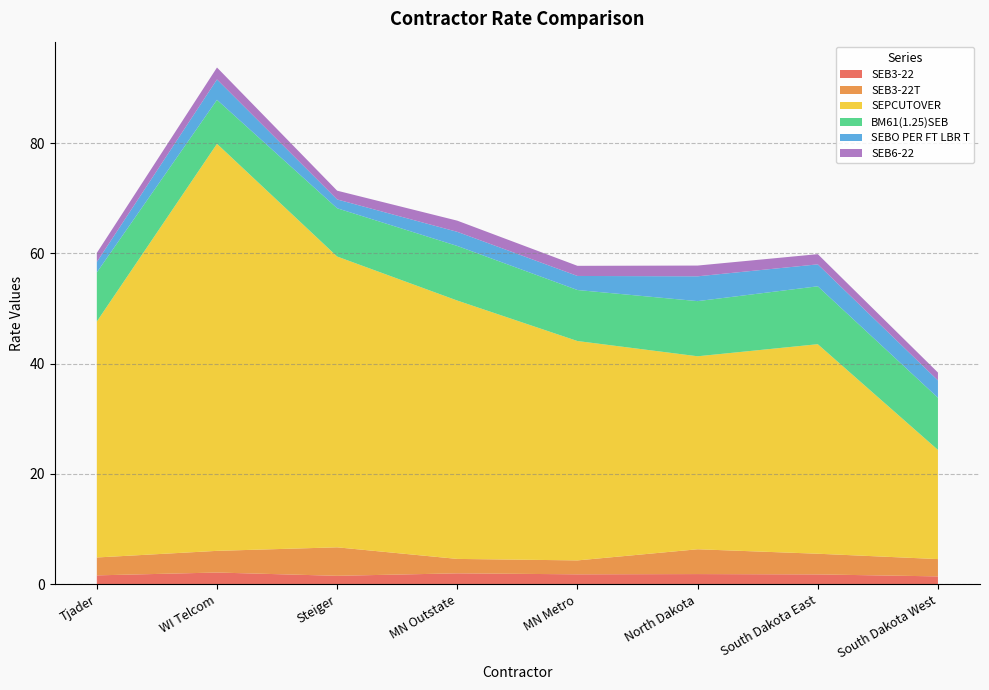

Reading left to right, transcribe all the data shown in this chart.

SEB3-22: Tjader=1.6	WI Telcom=2.1	Steiger=1.5	MN Outstate=2.0	MN Metro=1.8	North Dakota=1.9	South Dakota East=1.8	South Dakota West=1.4
SEB3-22T: Tjader=3.2	WI Telcom=3.9	Steiger=5.2	MN Outstate=2.6	MN Metro=2.5	North Dakota=4.5	South Dakota East=3.8	South Dakota West=3.1
SEPCUTOVER: Tjader=42.8	WI Telcom=73.8	Steiger=52.7	MN Outstate=46.9	MN Metro=39.8	North Dakota=35.0	South Dakota East=38.0	South Dakota West=19.8
BM61(1.25)SEB: Tjader=8.9	WI Telcom=8.0	Steiger=8.8	MN Outstate=9.9	MN Metro=9.2	North Dakota=10.0	South Dakota East=10.5	South Dakota West=9.5
SEBO PER FT LBR T: Tjader=1.9	WI Telcom=3.7	Steiger=1.6	MN Outstate=2.6	MN Metro=2.5	North Dakota=4.5	South Dakota East=4.0	South Dakota West=3.1
SEB6-22: Tjader=1.6	WI Telcom=2.2	Steiger=1.6	MN Outstate=2.0	MN Metro=1.8	North Dakota=1.9	South Dakota East=1.9	South Dakota West=1.4